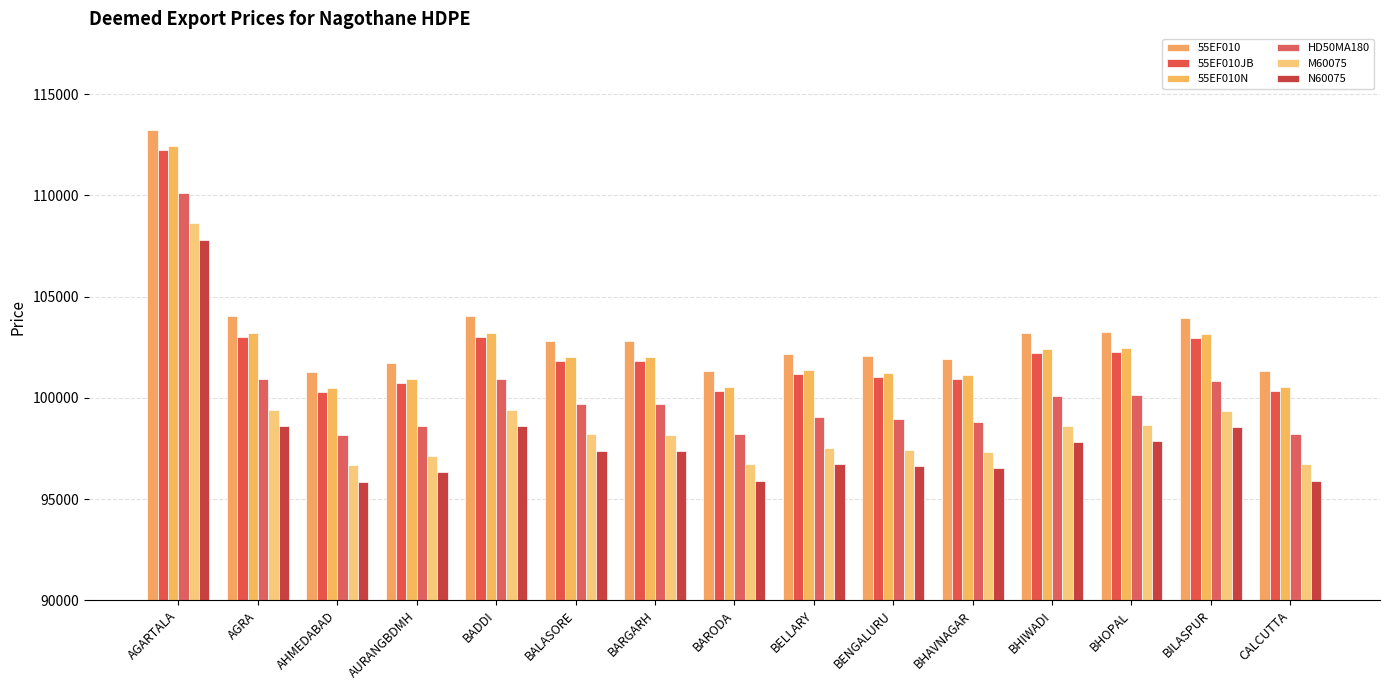

List the series in order of their peak value, lowest first.

N60075, M60075, HD50MA180, 55EF010JB, 55EF010N, 55EF010